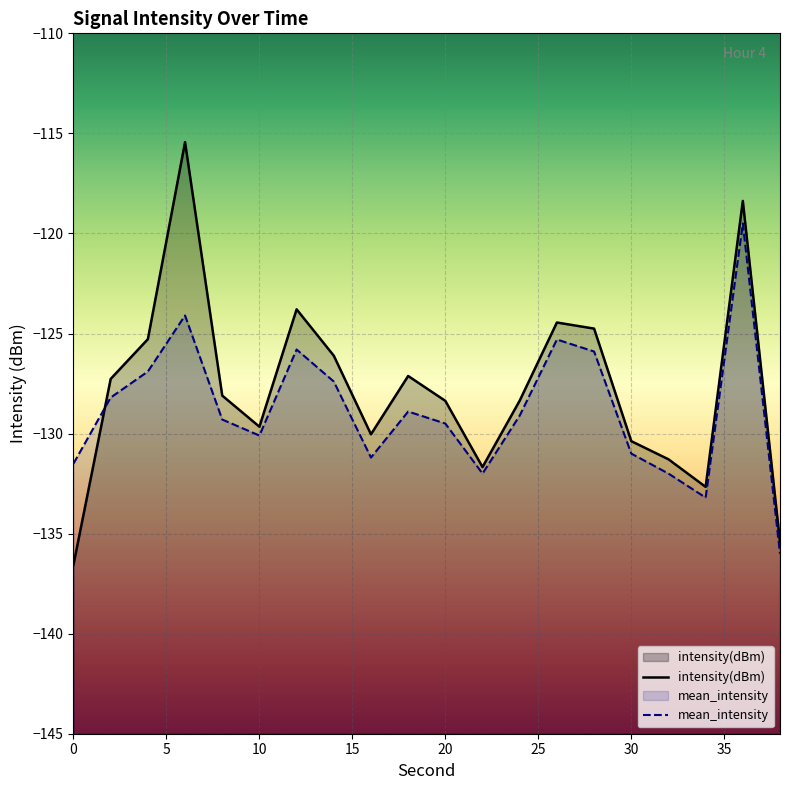

After their last crossing, which series has the higher values: intensity(dBm) or mean_intensity?

intensity(dBm)